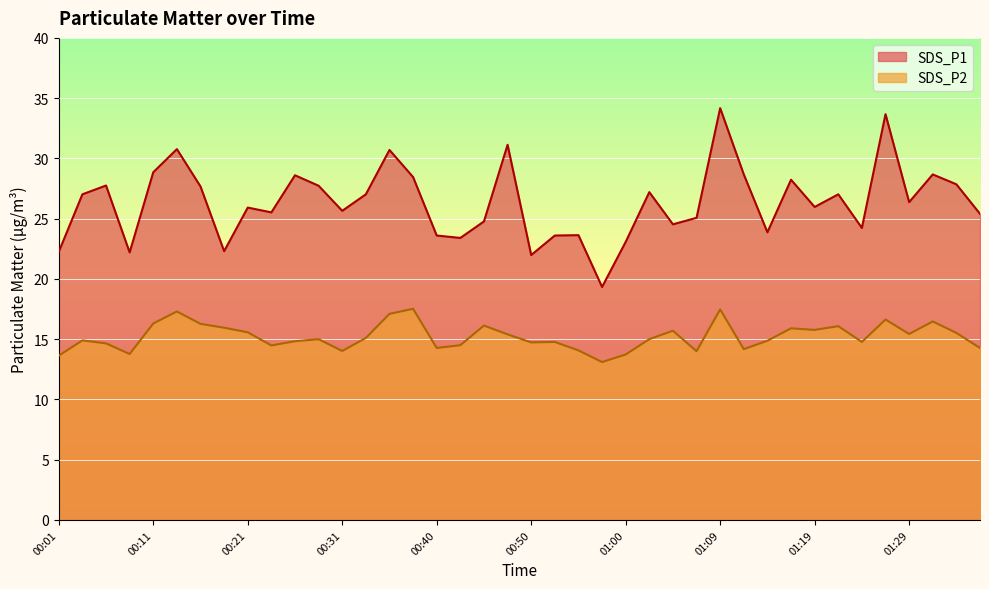

List the labels in order of SDS_P1 value, smallest first.

00:57, 00:50, 00:08, 00:01, 00:18, 01:00, 00:43, 00:40, 00:52, 00:55, 01:14, 01:24, 01:05, 00:45, 01:07, 01:36, 00:23, 00:31, 00:21, 01:19, 01:29, 00:03, 00:33, 01:22, 01:02, 00:16, 00:28, 00:06, 01:34, 01:17, 00:38, 00:26, 01:12, 01:31, 00:11, 00:35, 00:13, 00:48, 01:26, 01:09